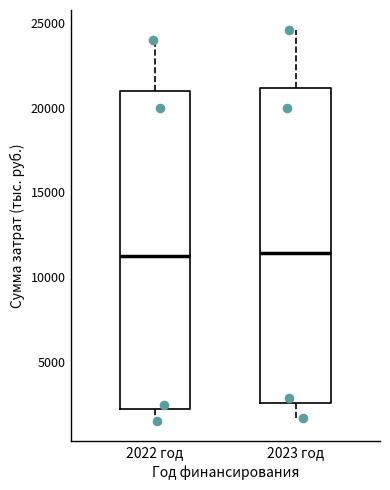

Reading left to right, transcribe this box plot: for each box, give where its median line is, the range the box spans, and where its two whiskers end, as read against the y-axis. The values are not printed on the chart, so give them approximately, as read against the axis.

2022 год: median 11500, box 2500 to 21000, whiskers 1500 to 24000
2023 год: median 11500, box 2500 to 21000, whiskers 1500 to 24500